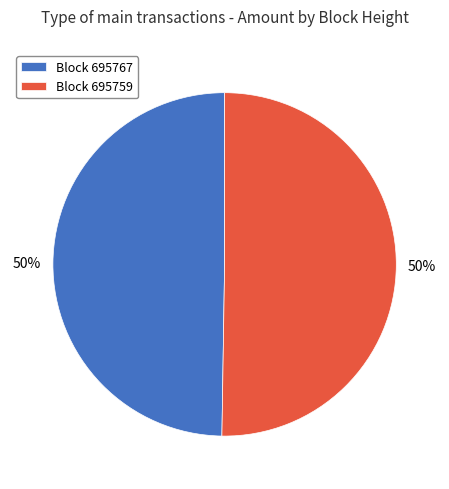

To the nearest percent, what is the average slice percentage?

50%